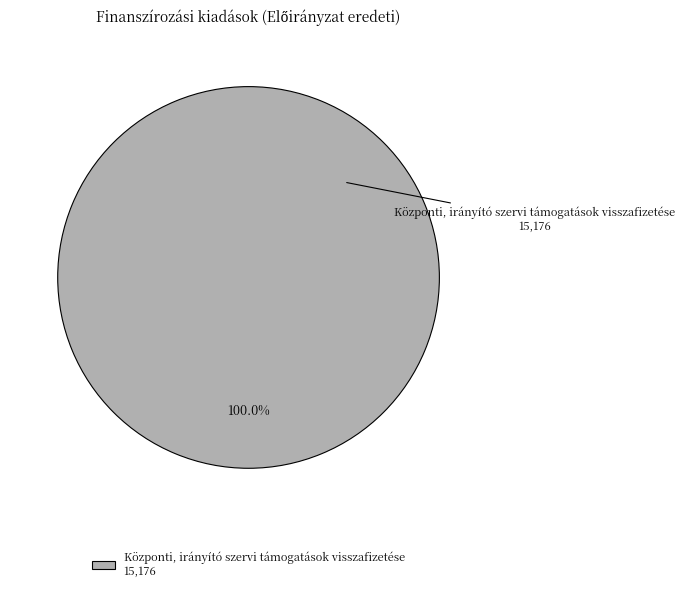

Rank the categories by value from lowest to highest.

Központi, irányító szervi támogatások visszafizetése 15,176